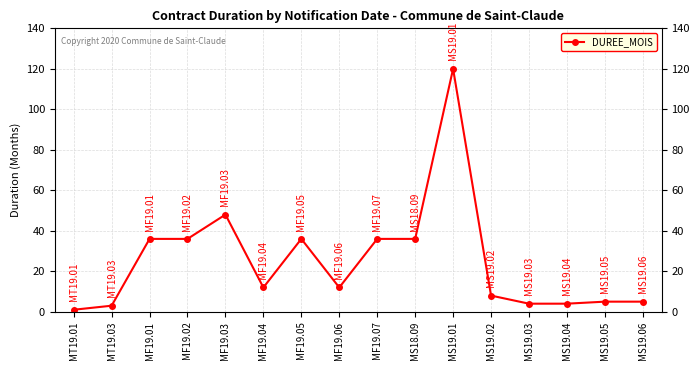

What is the sum of all values?

402